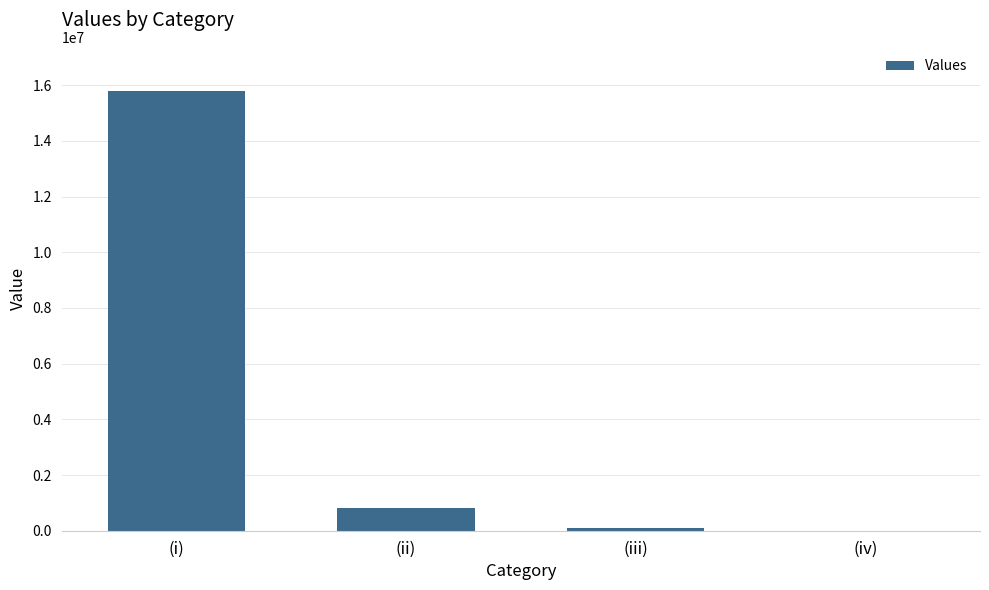

What is the average value?

4176104.8